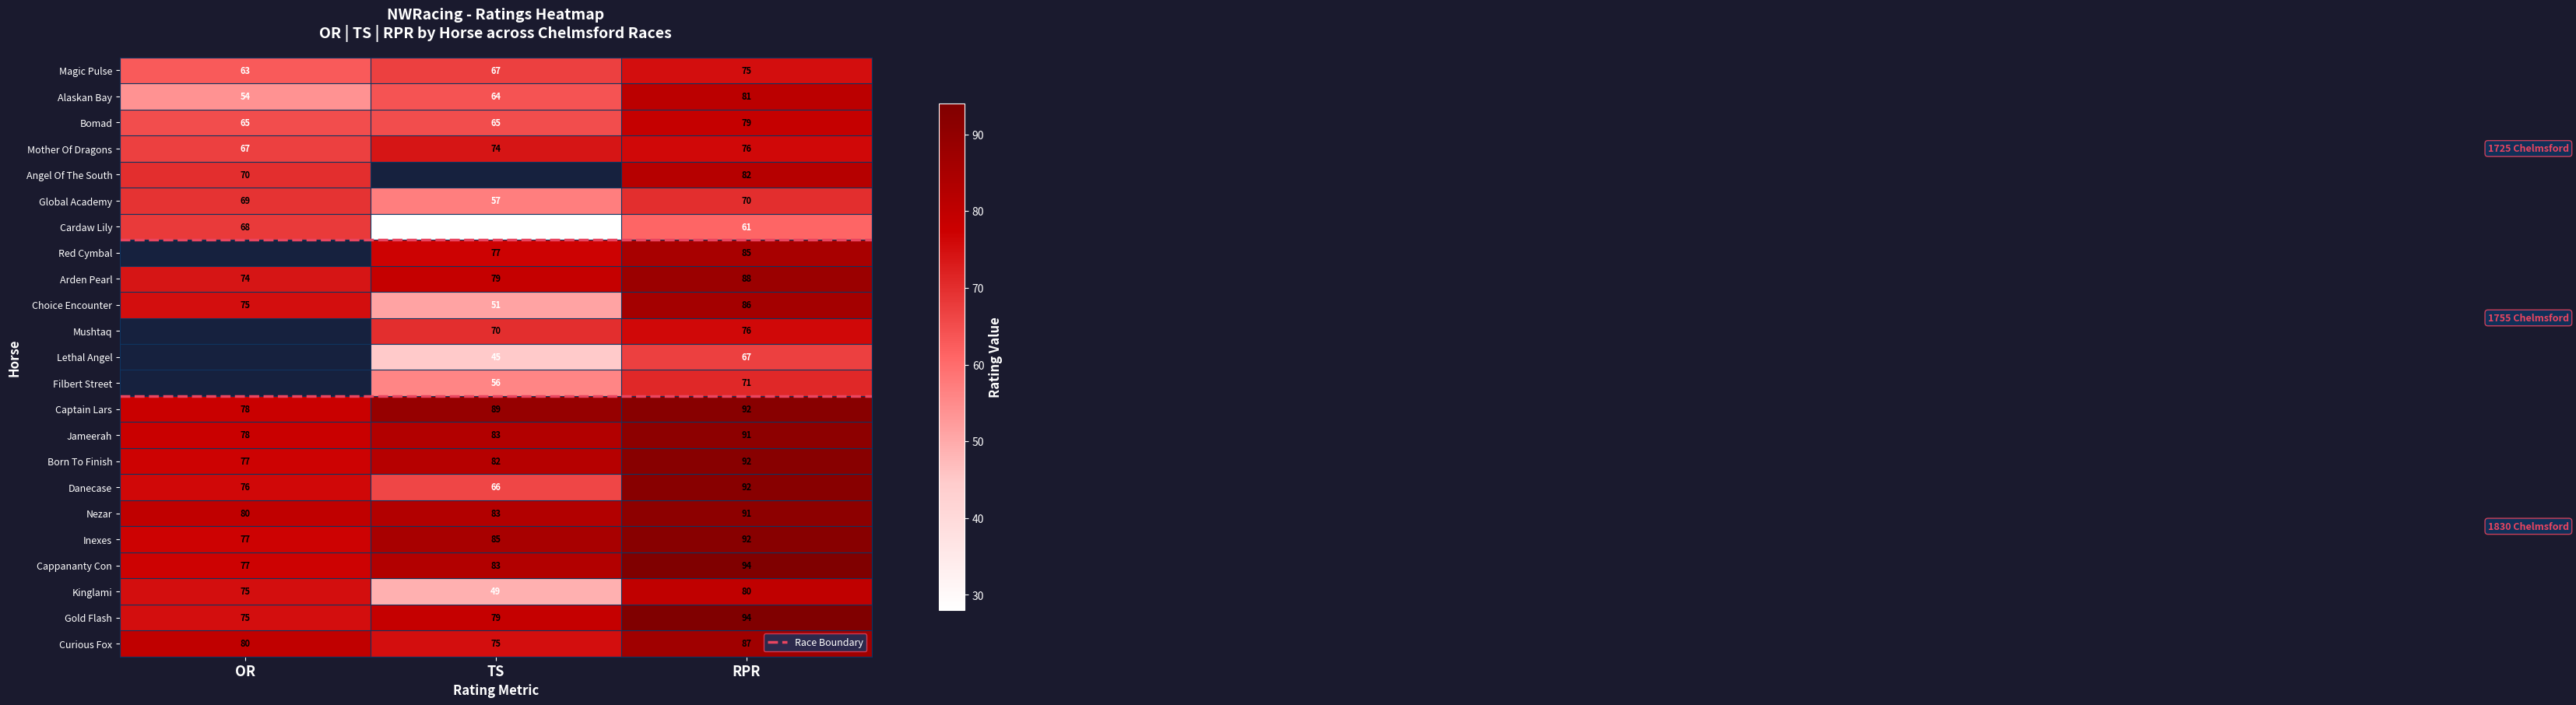

What is the sum of the Global Academy values at RPR and TS?

127